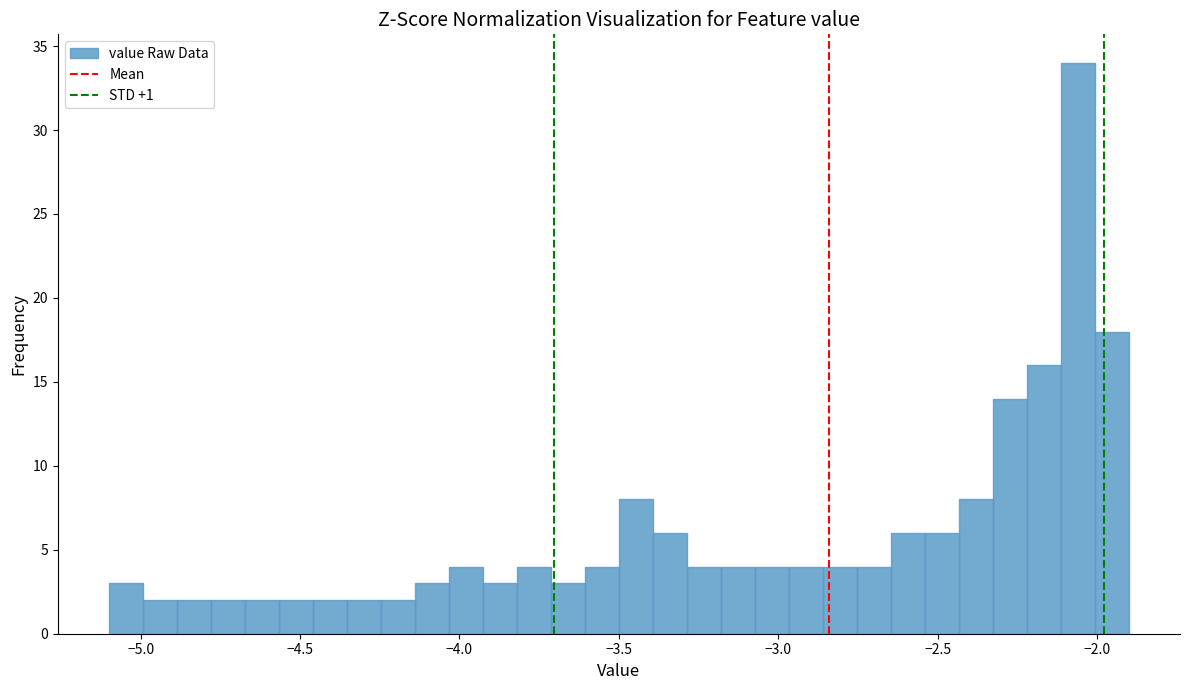

Around what value on the x-axis is the tallest bar? Give the approximate position of its centre, as read against the axis.

-2.05